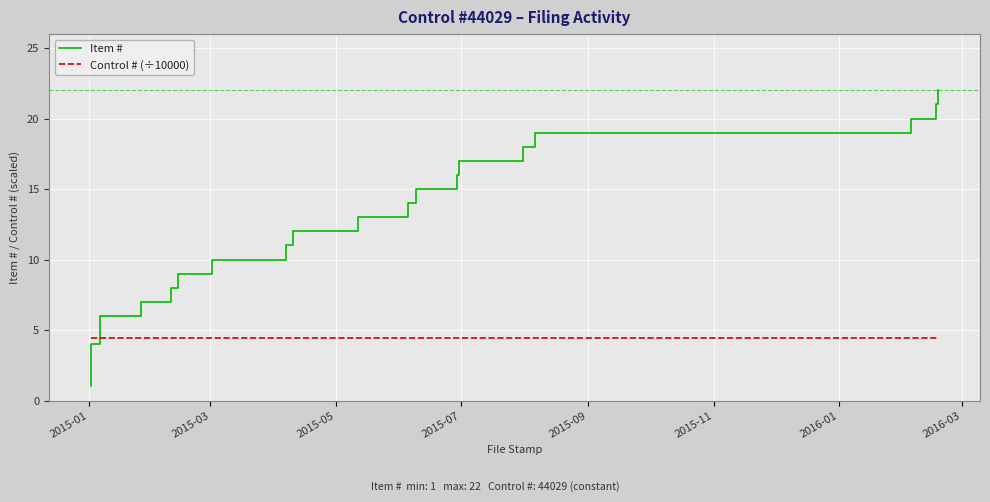

Rank the series at 2016-03 from lowest to highest value.

Control # (÷10000), Item #